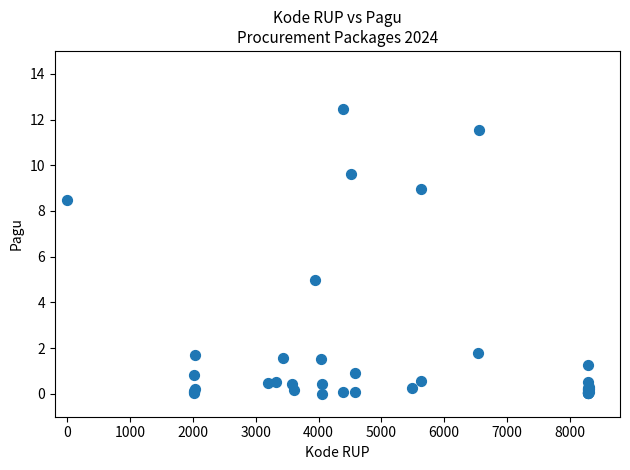

What Y value in the scatter plot is closest to 6?

5.0